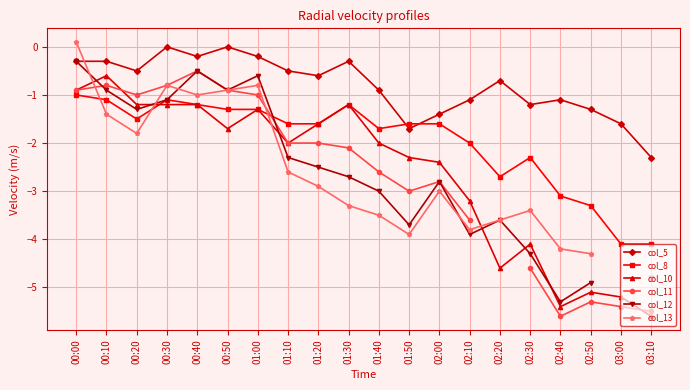

Which series has the widest spread of values?

col_11